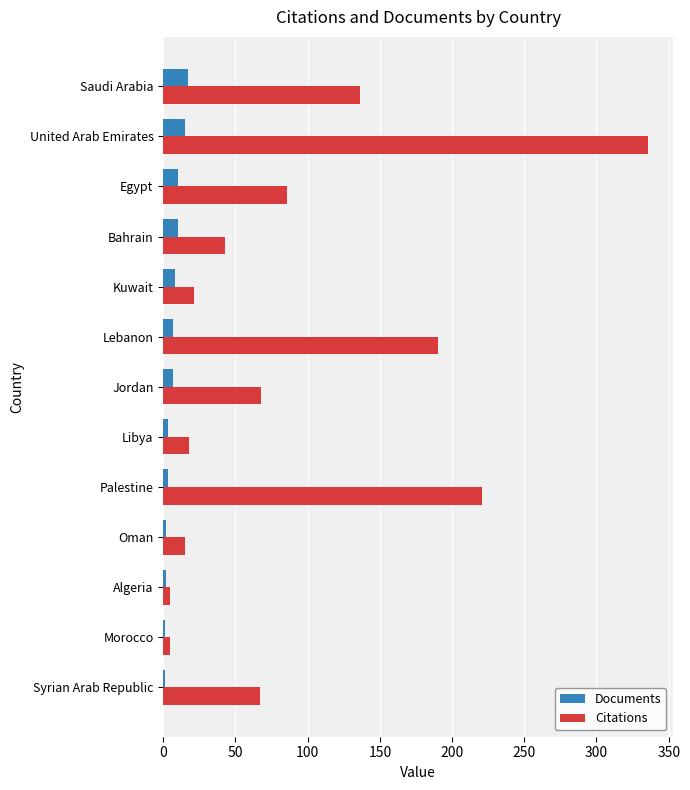

What is the sum of the Citations values at United Arab Emirates and Bahrain?

379